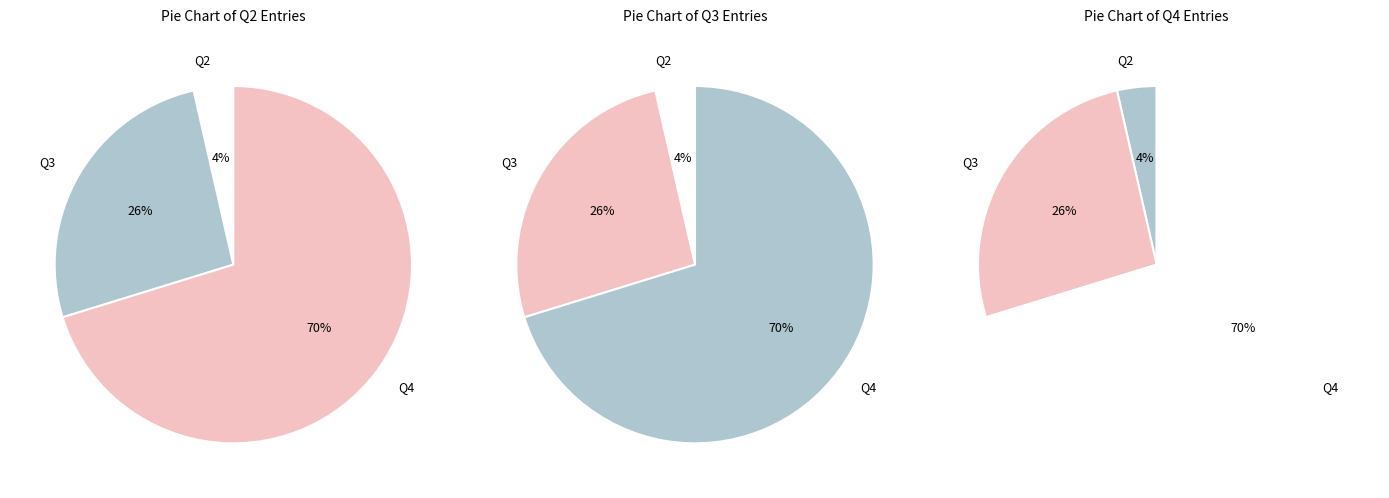

What is the change in value from Q2 to Q3?

+19